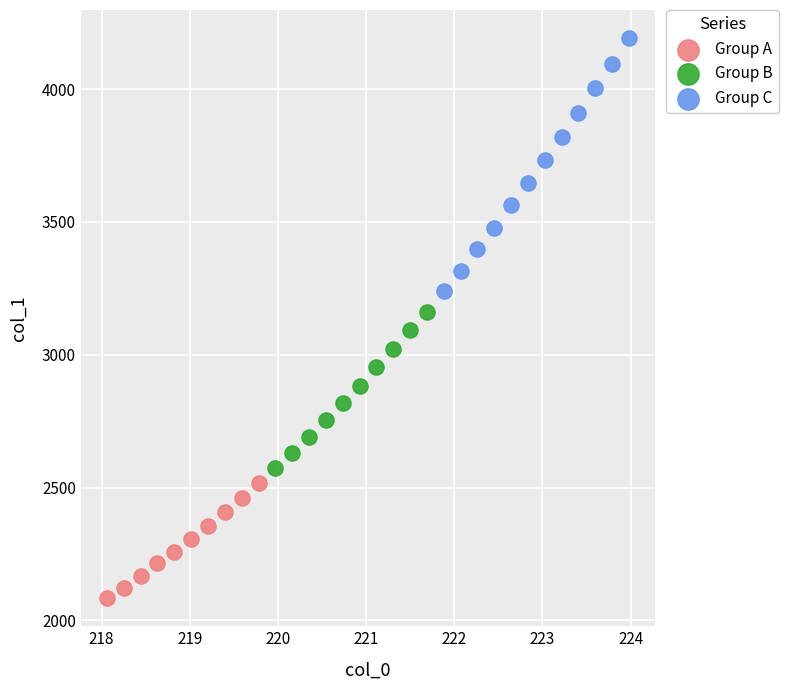

Which series has the largest Y range (max minus min)?

Group C